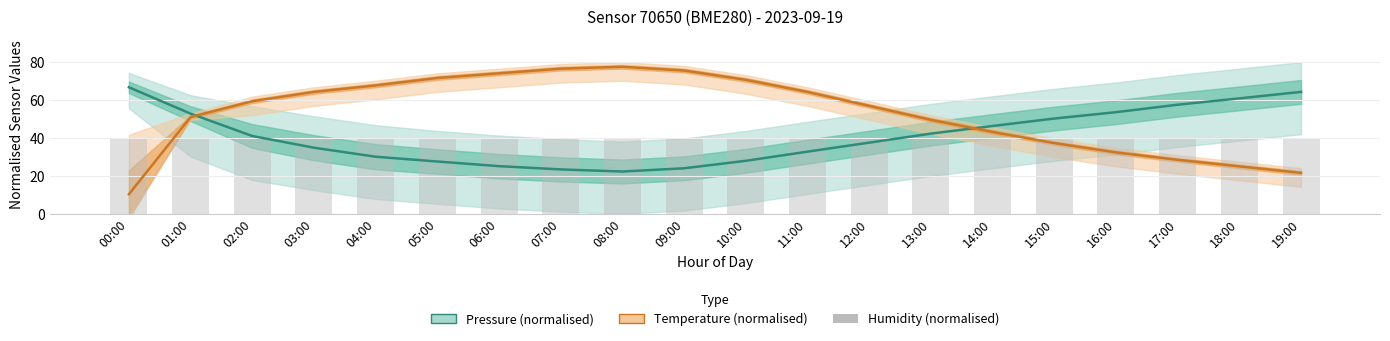

Are the bars horizontal?

No